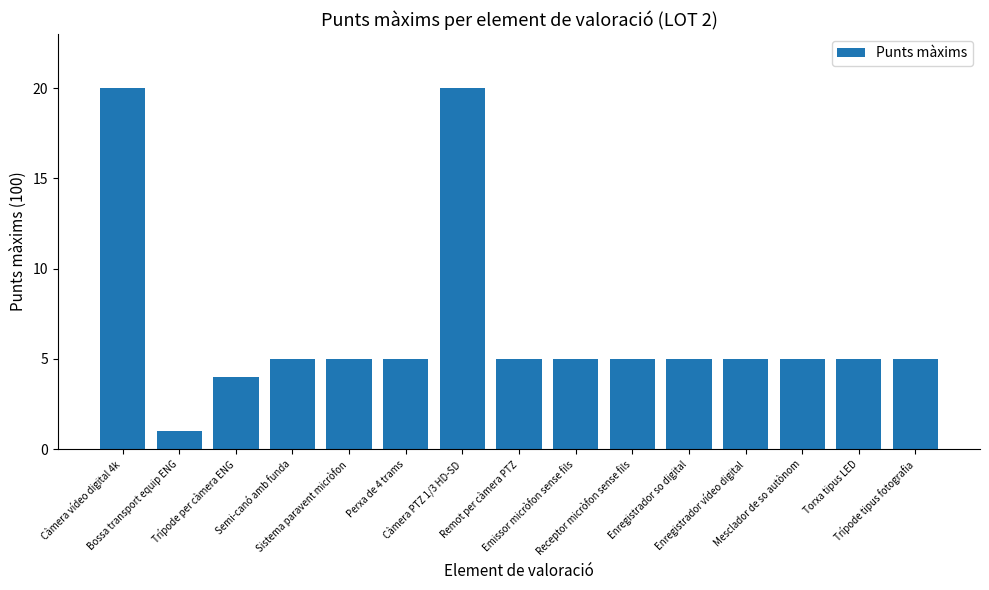

What is the label of the 5th bar from the left?

Sistema paravent micròfon